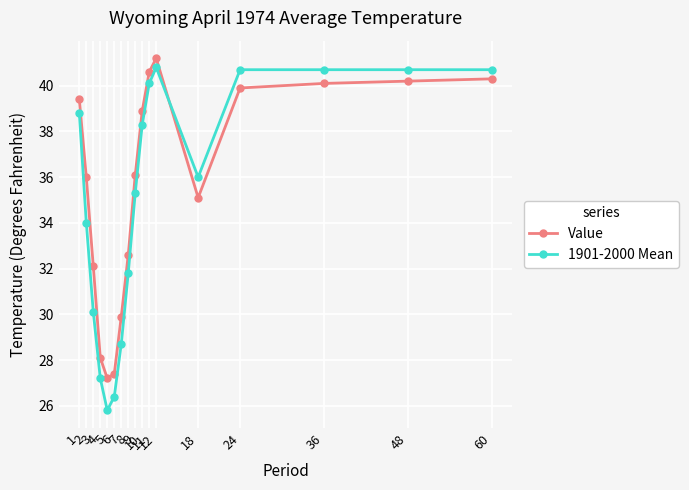

What is the value of the 1901-2000 Mean point at the 12th from the left?

40.8